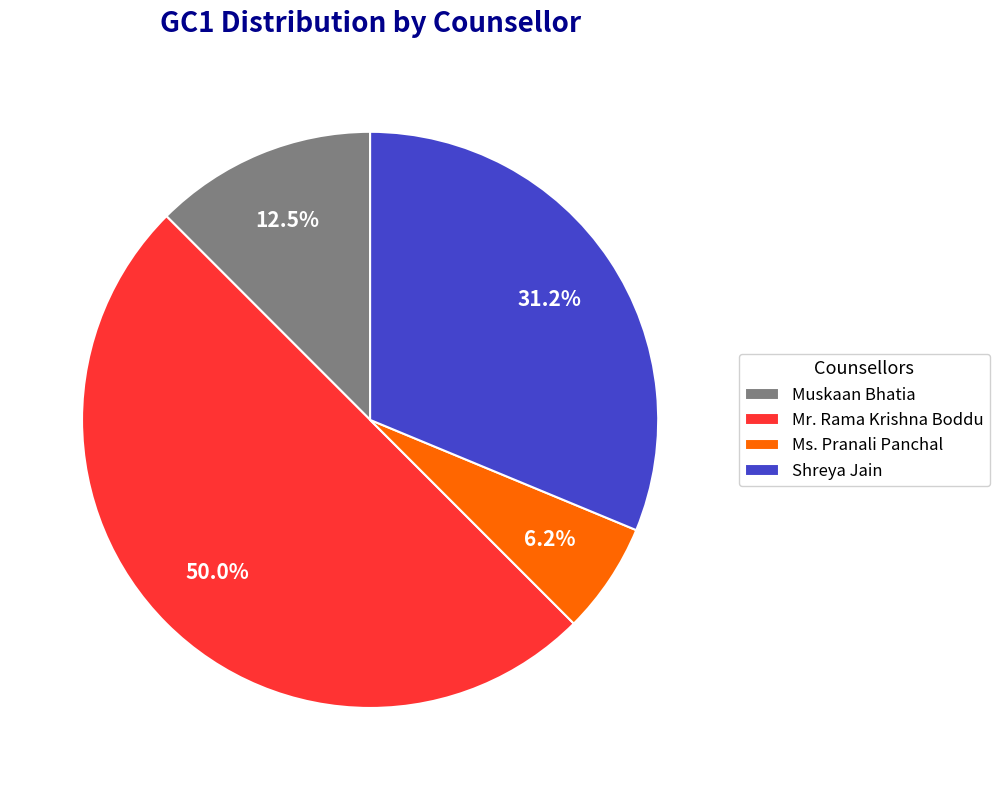

Which has a higher value, Ms. Pranali Panchal or Muskaan Bhatia?

Muskaan Bhatia